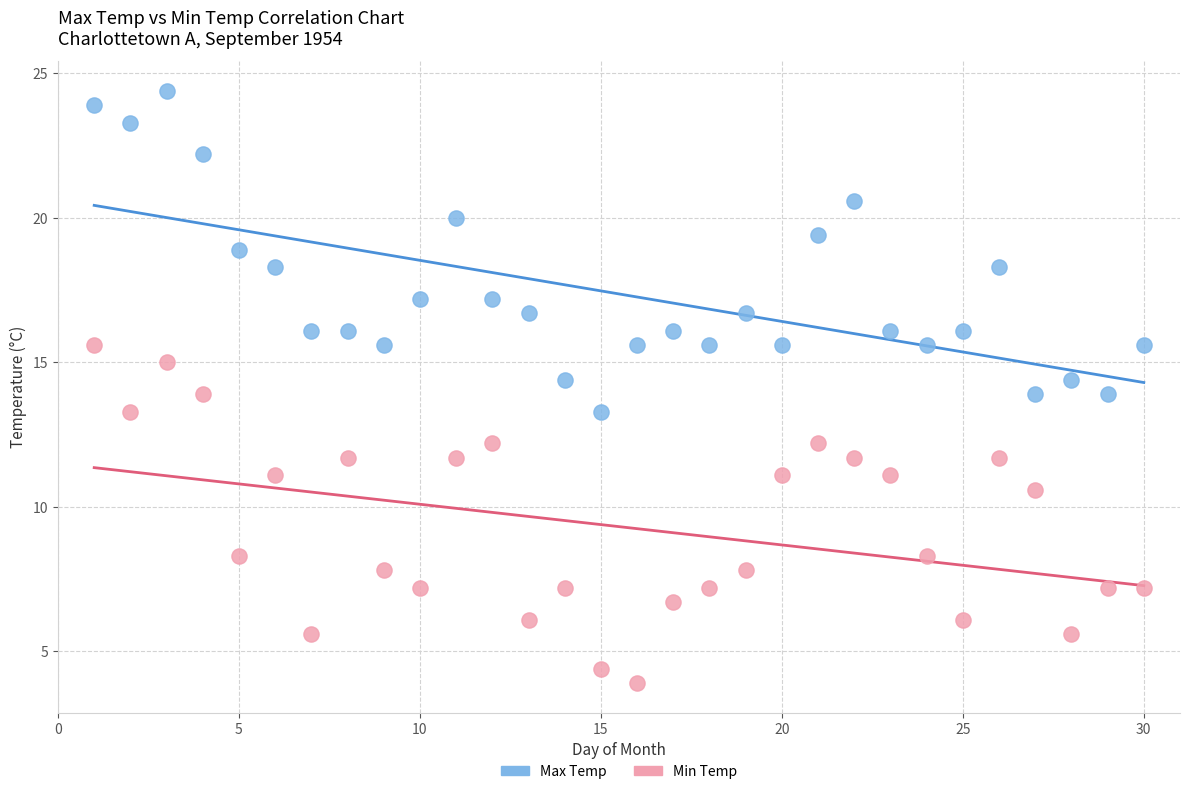

Which series has the widest spread of Y values?

Min Temp